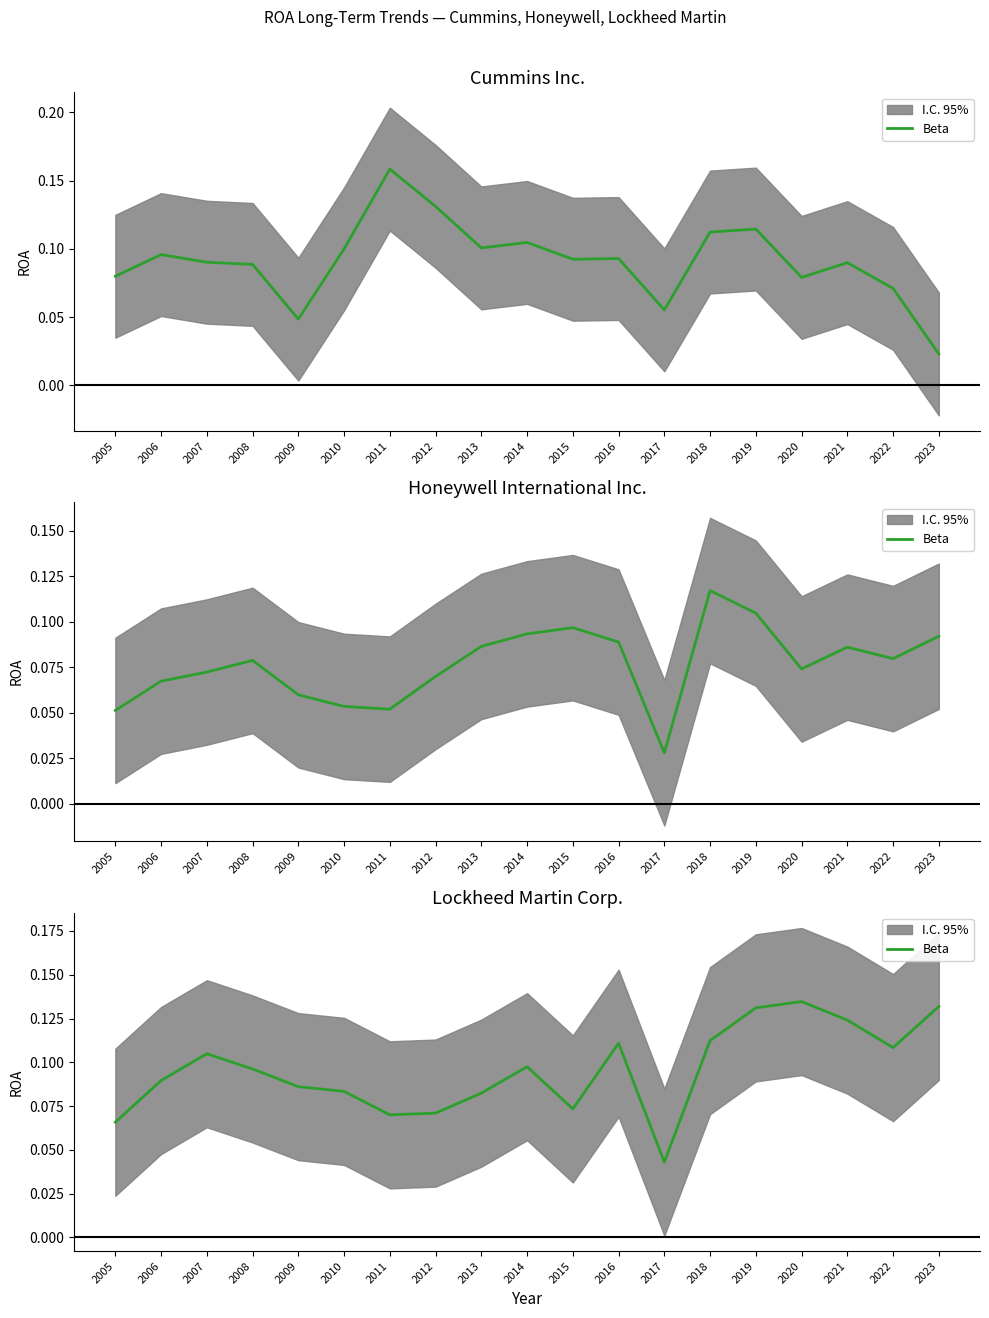

How many interior local peaks (higher than both neighbors) does the data have?

4